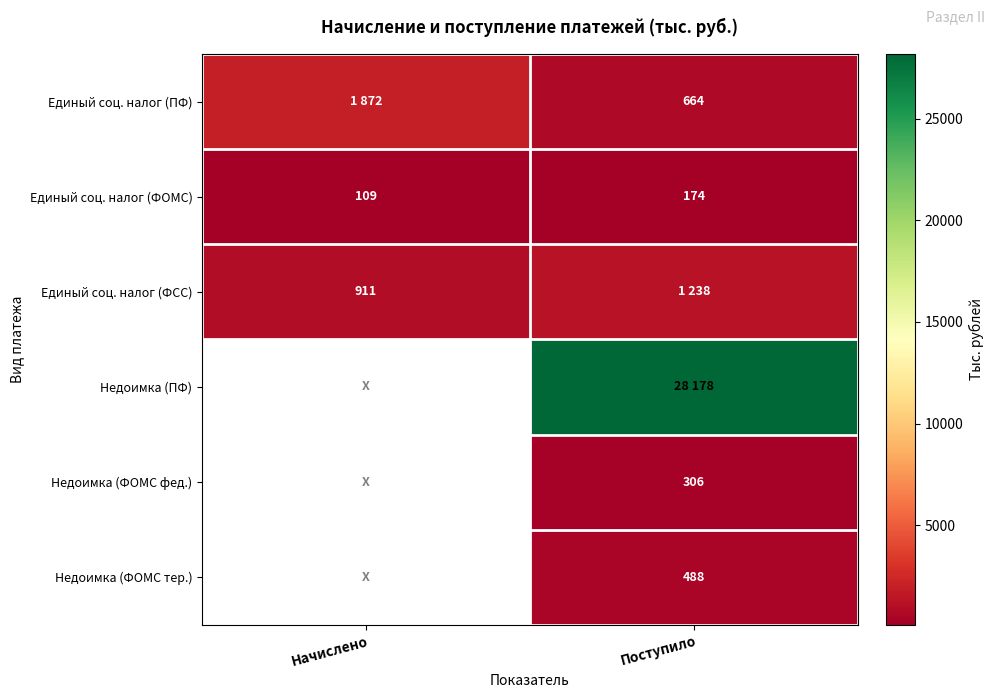

The Недоимка (ФОМС тер.) series shows 488 at Поступило. True or false?

True